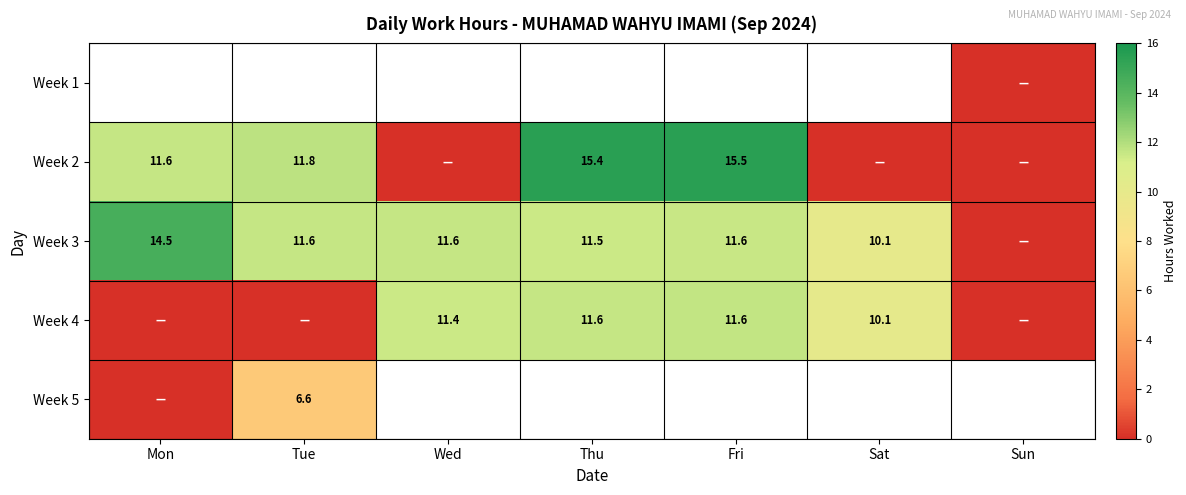

What is the sum of the Week 3 values at Tue and Thu?

23.1